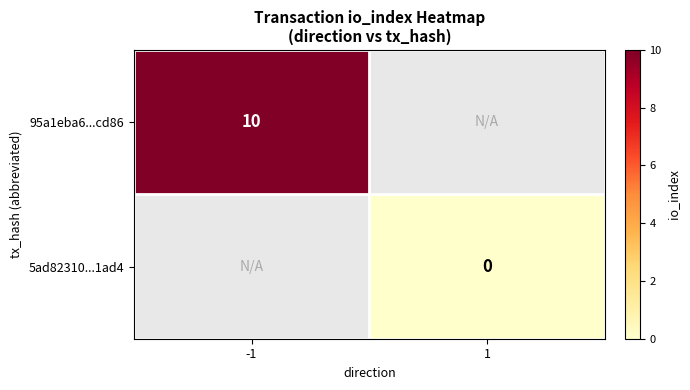

The 95a1eba6...cd86 series shows 6 at -1. True or false?

False